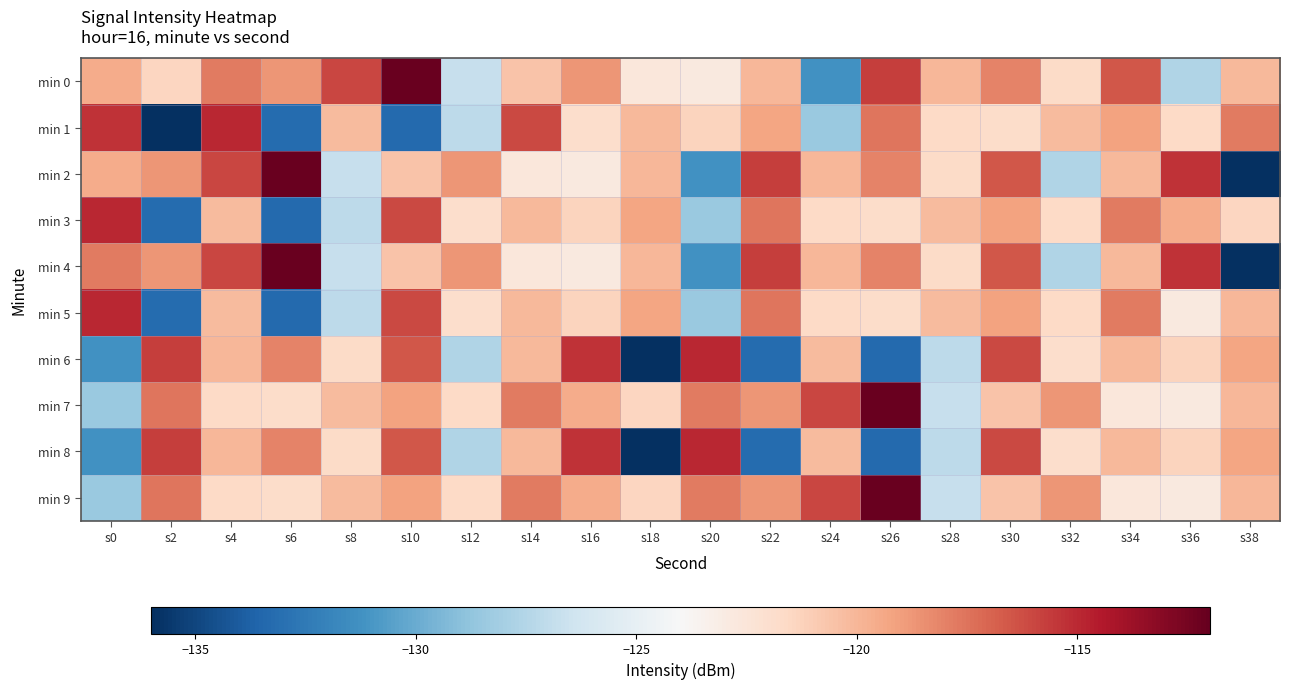

Which series has the widest spread of values?

min 2